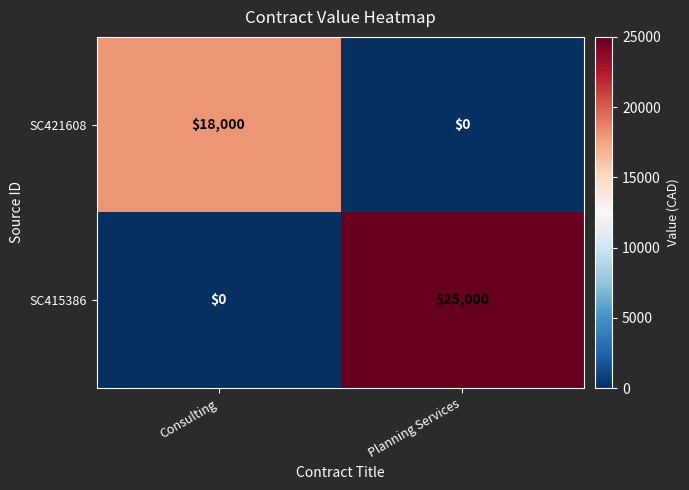

At which category is the sum across all series the highest?

Planning Services